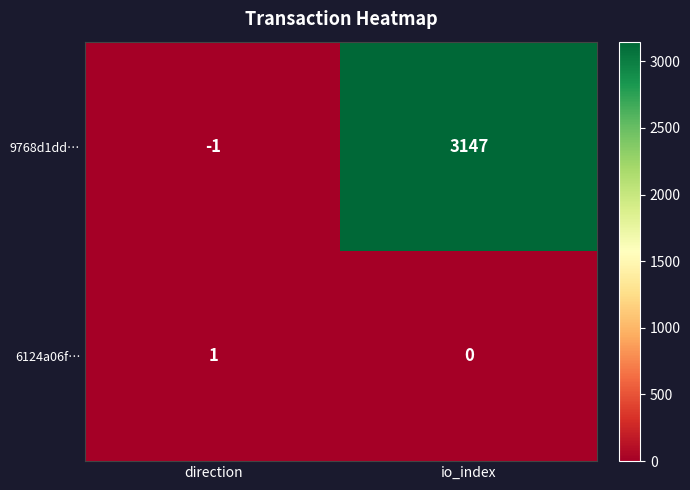

Rank the series by their maximum value, from highest to lowest.

9768d1dd…, 6124a06f…